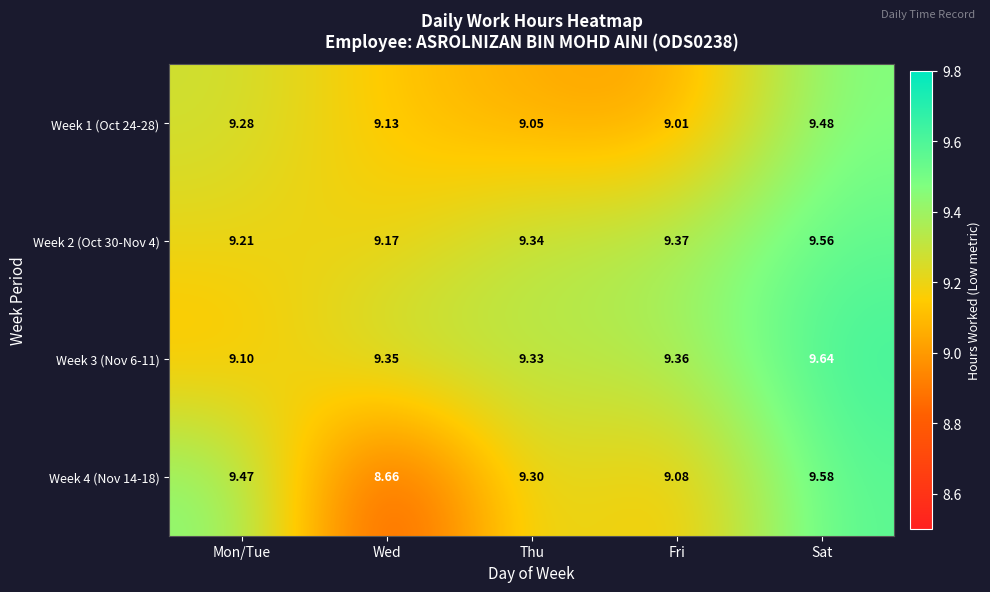

At which category is the sum across all series the highest?

Sat